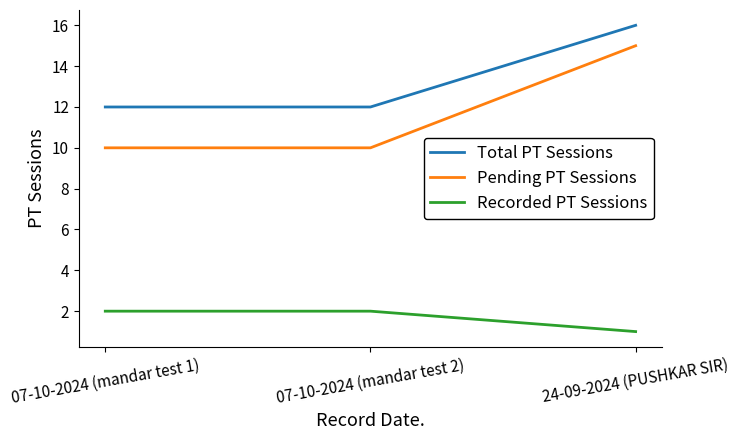

The Pending PT Sessions series shows 10 at 07-10-2024 (mandar test 2). True or false?

True